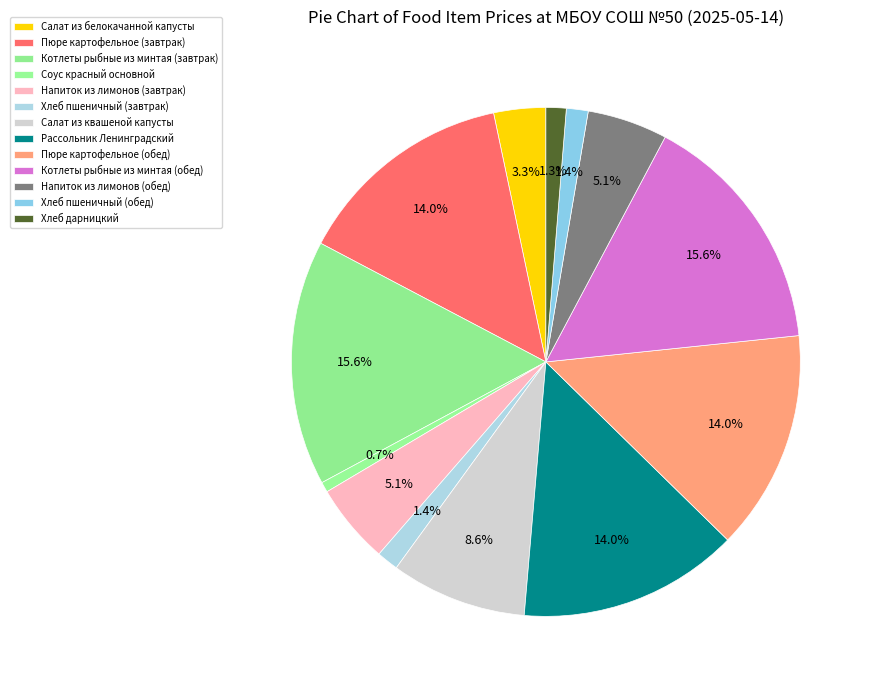

To the nearest percent, what is the difference between the largest and smallest slice percentages?

15%